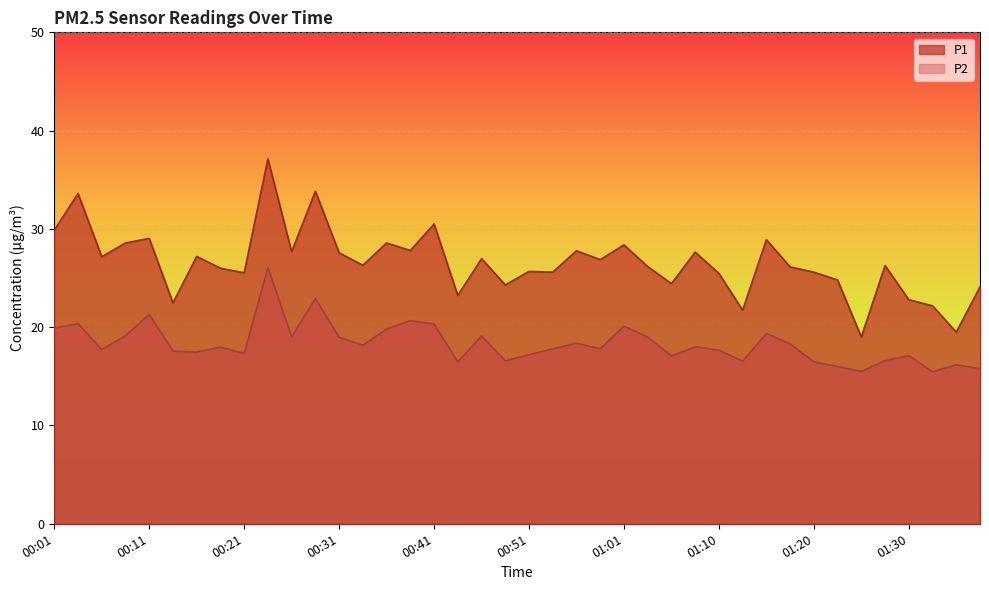

Does the chart display data point markers on the line(s)?

No